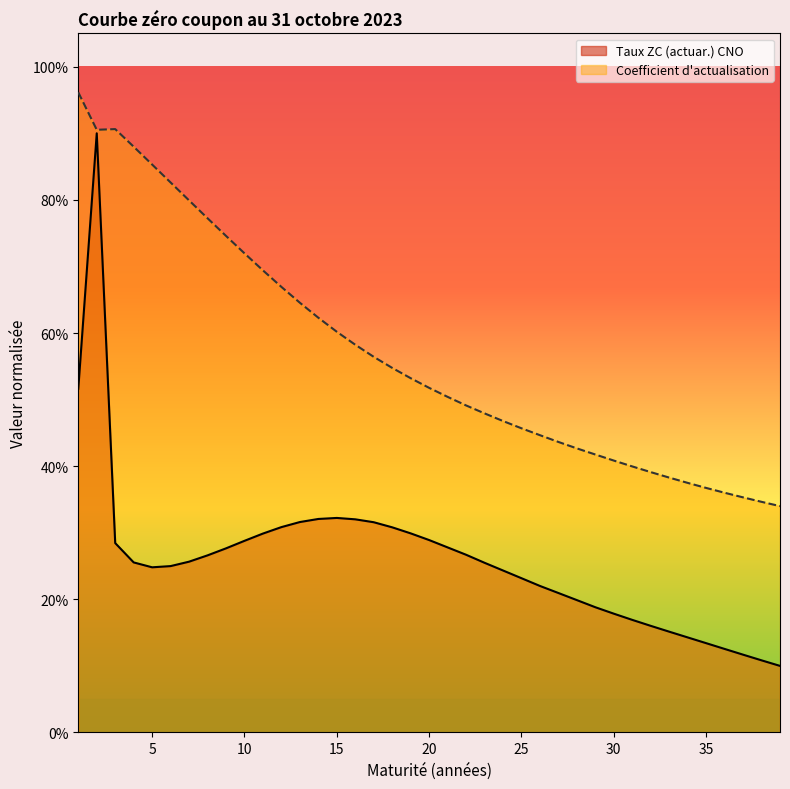

True or false: Coefficient d’actualisation has a value of 0.8 at 18.

False